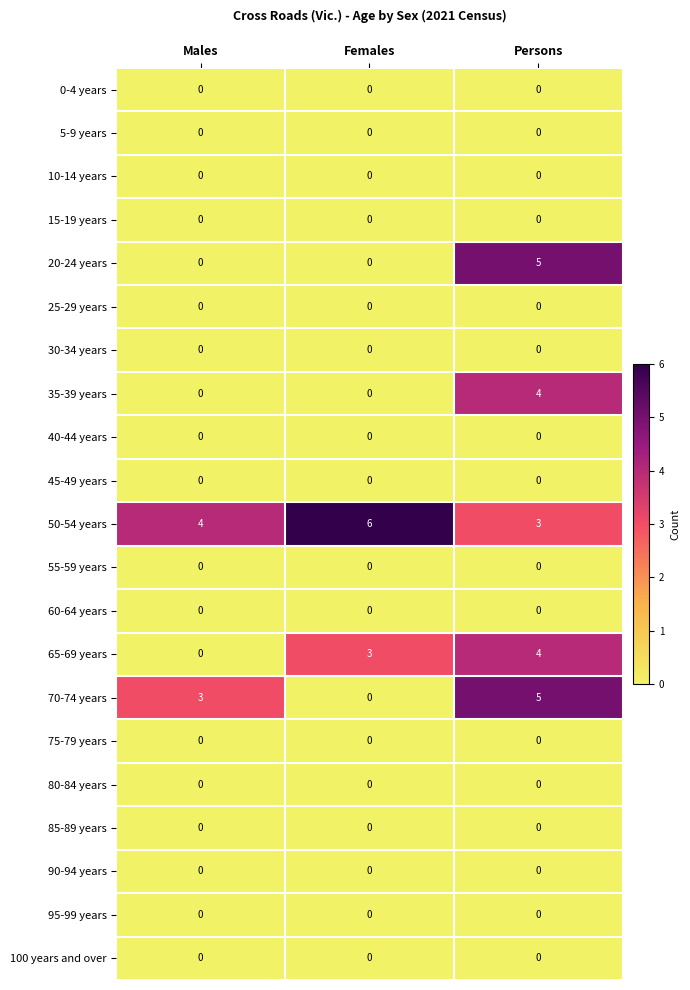

The 10-14 years series shows 0 at Females. True or false?

True